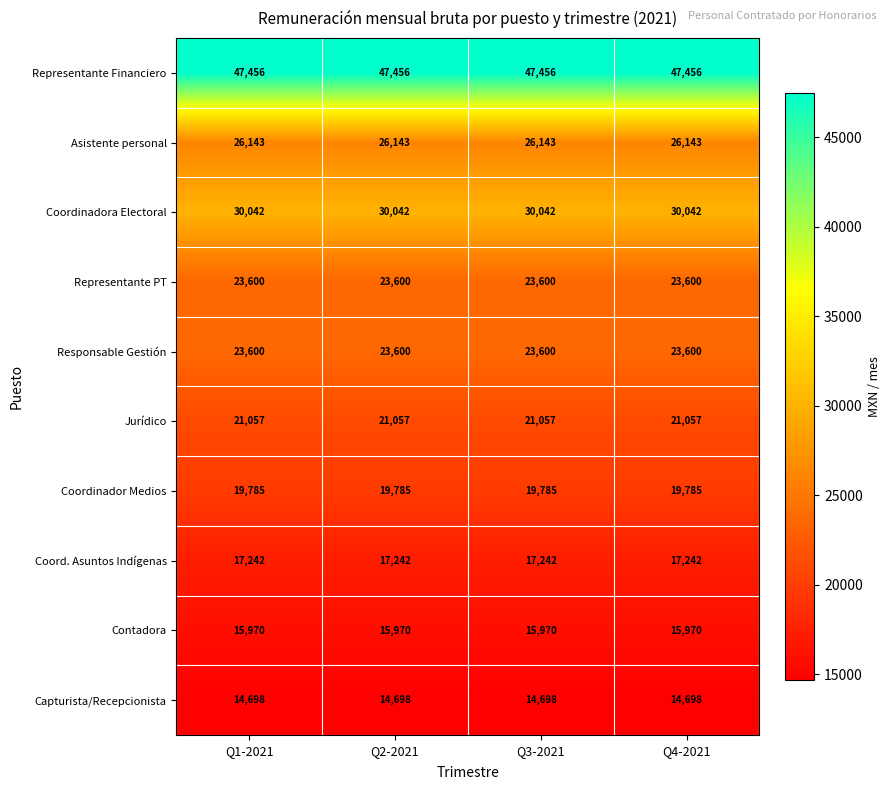

What is the difference between the highest and lowest values at Q2-2021?

32758